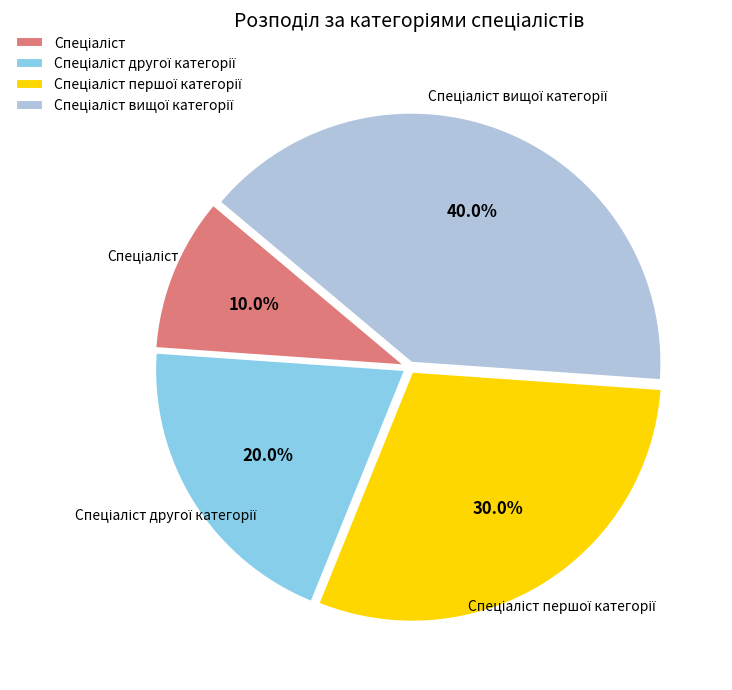

How many slices are in this pie chart?

4